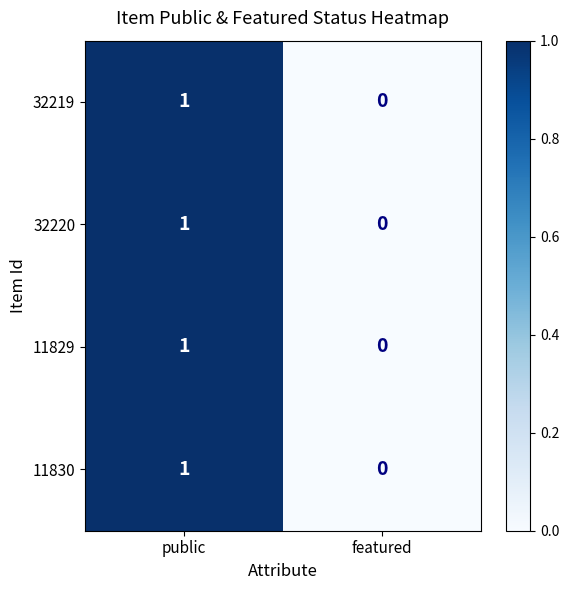

How many data points in 32220 are less than 1?

1